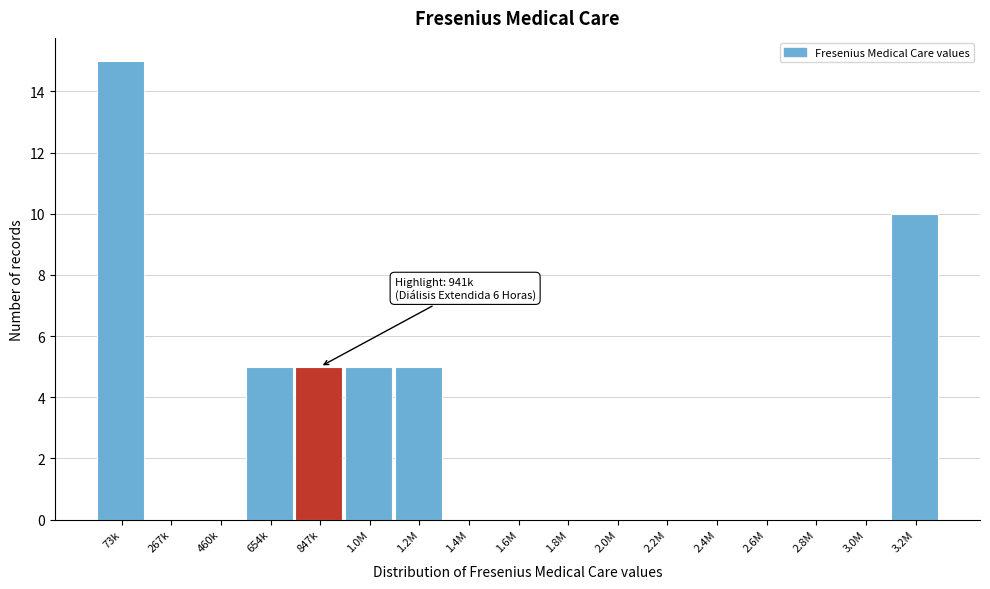

Reading right to left, list all the values displayed in this chart.

3.2M=10	3.0M=0	2.8M=0	2.6M=0	2.4M=0	2.2M=0	2.0M=0	1.8M=0	1.6M=0	1.4M=0	1.2M=5	1.0M=5	847k=5	654k=5	460k=0	267k=0	73k=15